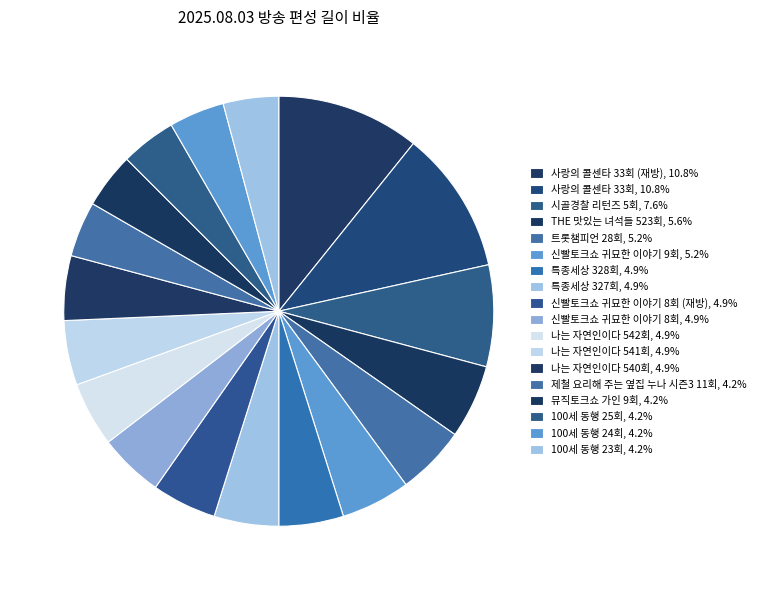

Which slice is the largest?

사랑의 콜센타 33회